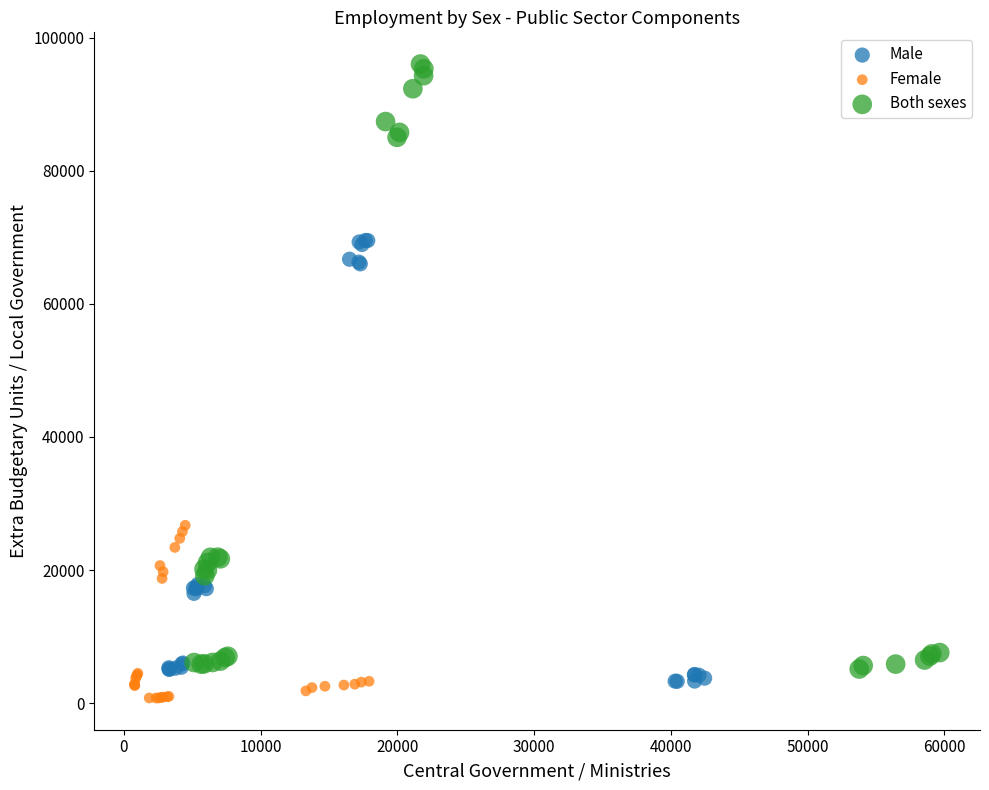

Which series has the widest spread of Y values?

Both sexes